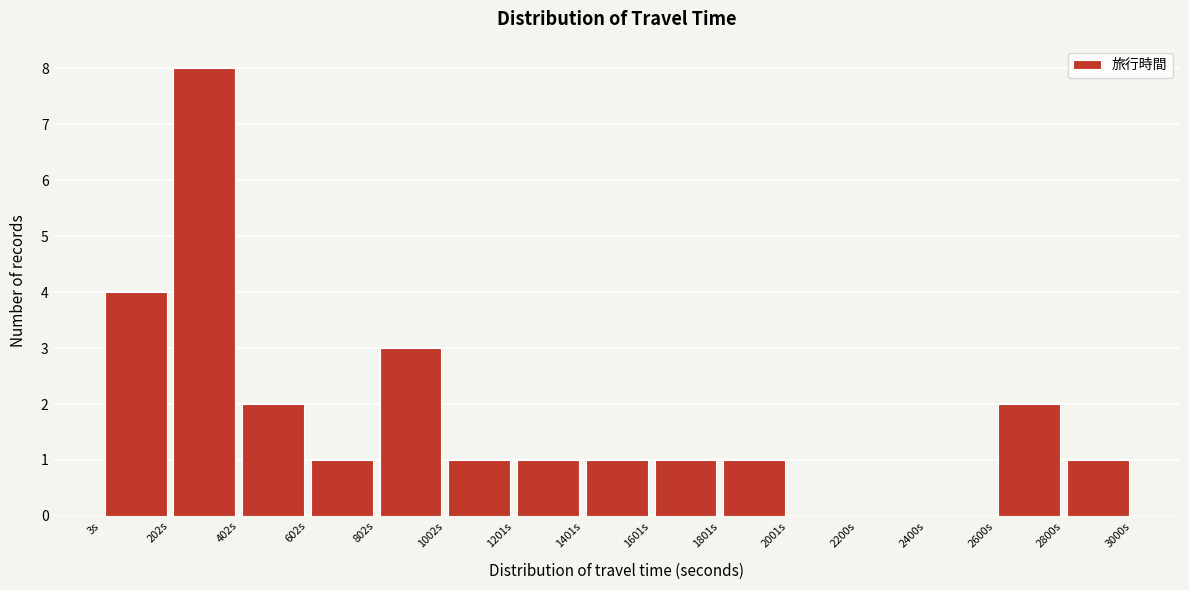

How tall is the bar that spans 1200 to 1400 on the x-axis? Neither the bar edges nor the heights are printed on the chart, so give them approximately, as read against the axes.

1